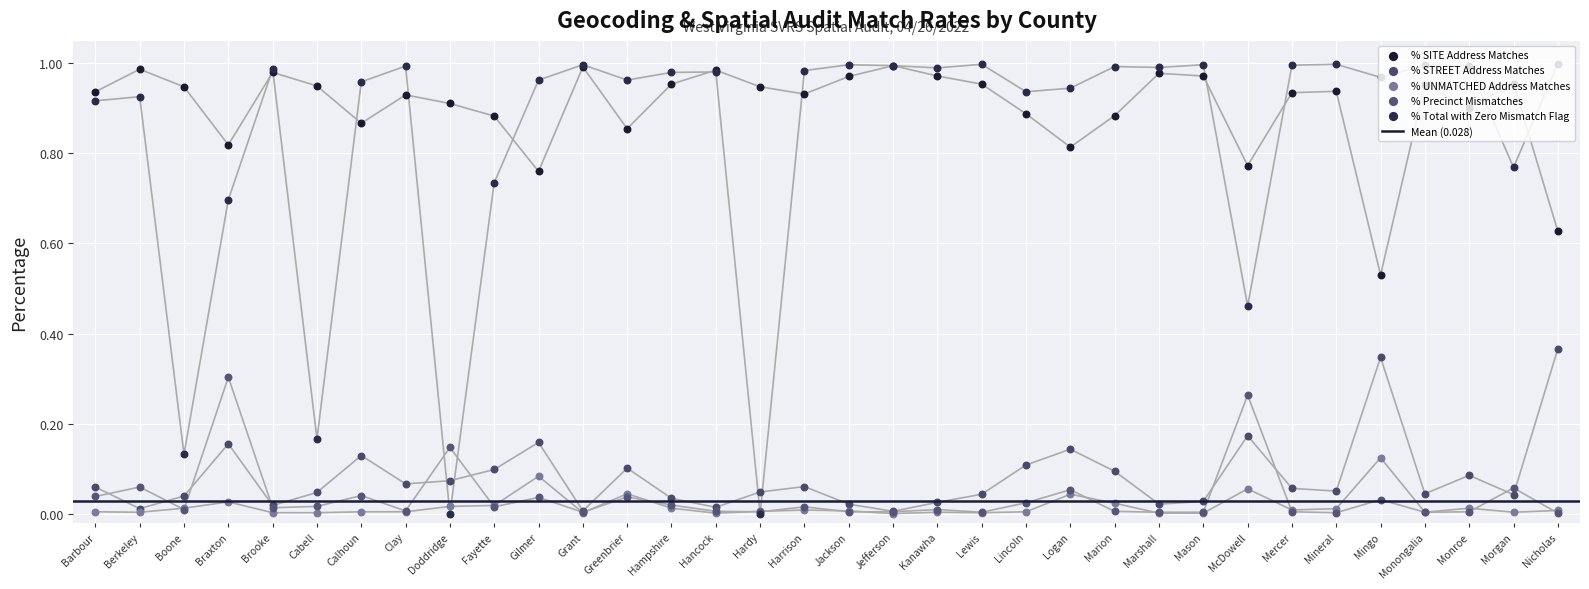

At which category is the sum across all series the highest?

Mingo